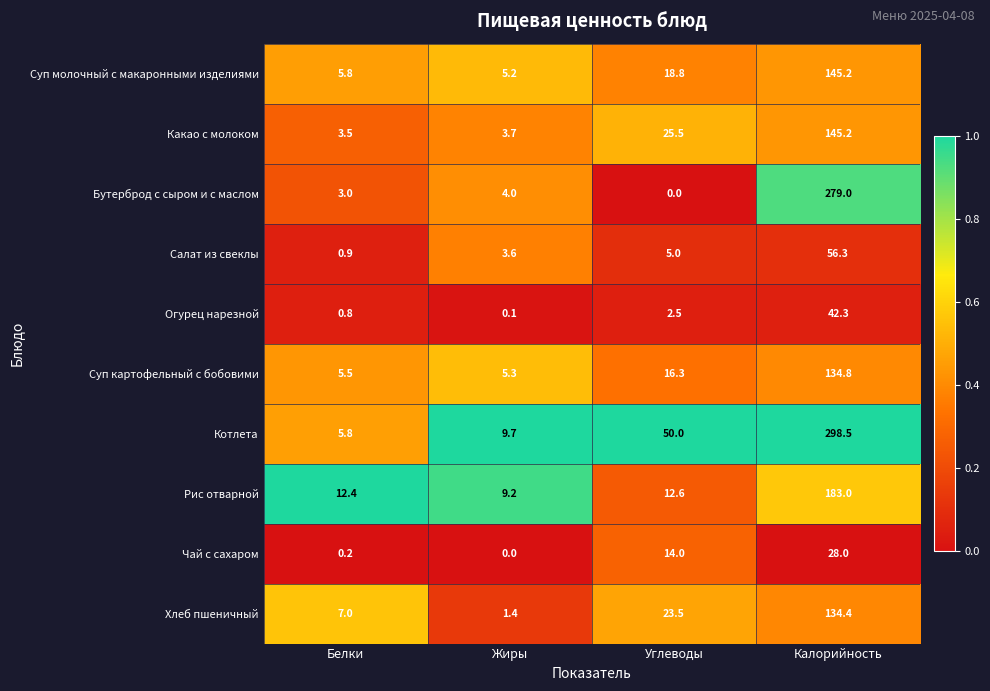

Rank the series at Жиры from highest to lowest value.

Котлета, Рис отварной, Суп картофельный с бобовими, Суп молочный с макаронными изделиями, Бутерброд с сыром и с маслом, Какао с молоком, Салат из свеклы, Хлеб пшеничный, Огурец нарезной, Чай с сахаром